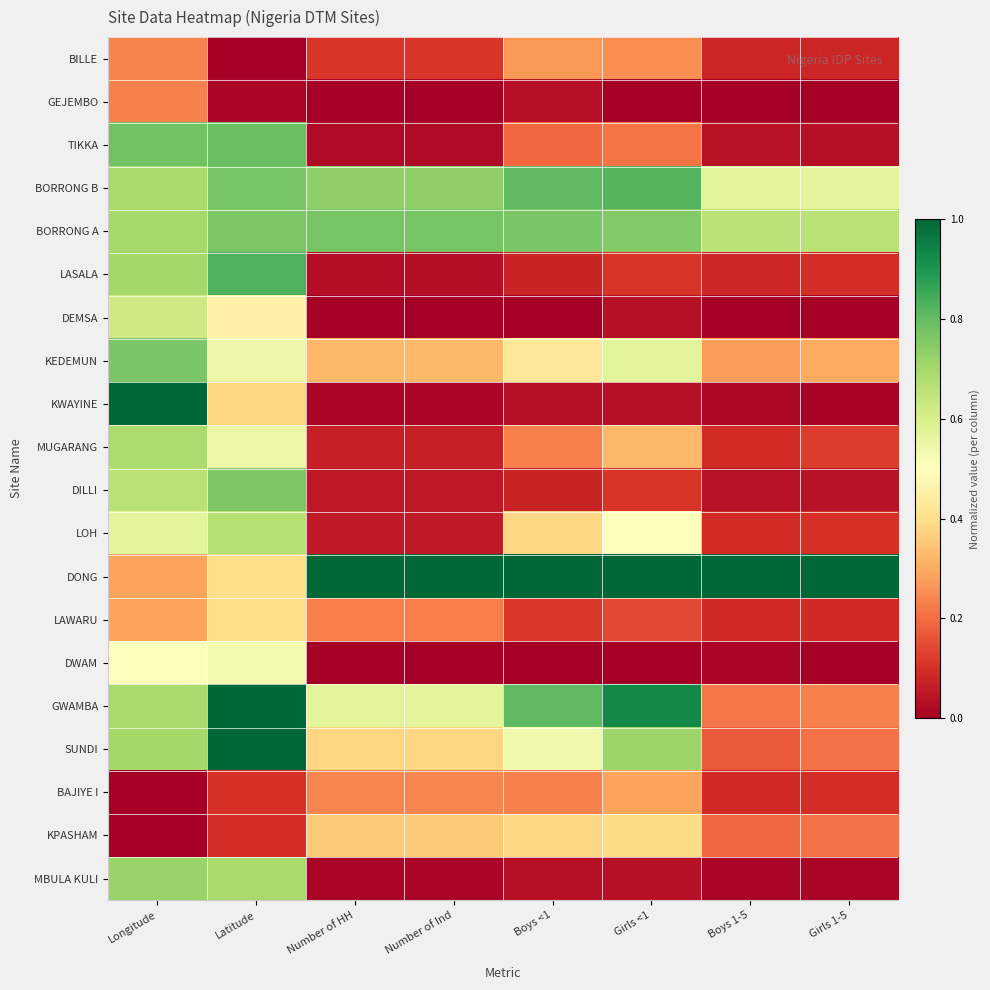

What is the difference between the highest and lowest values at Boys <1?

1.0